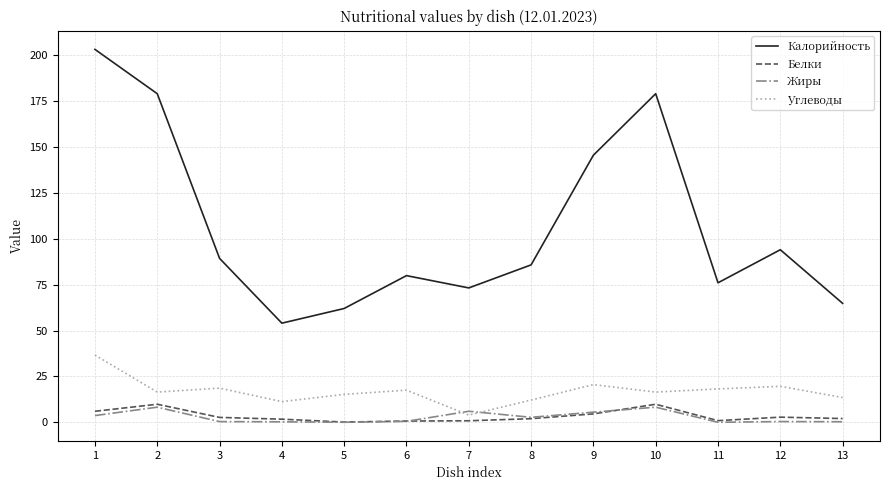

Does the chart display data point markers on the line(s)?

No